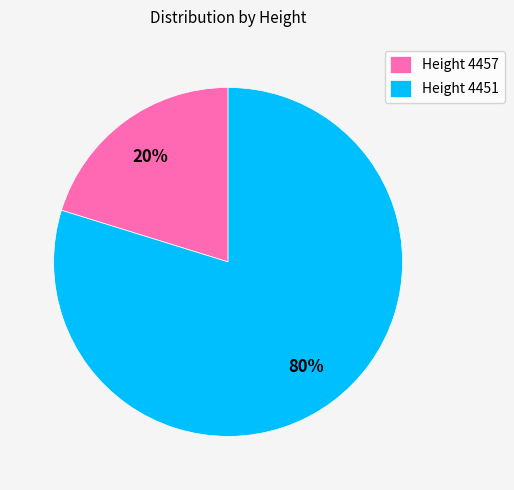

To the nearest percent, what is the average slice percentage?

50%